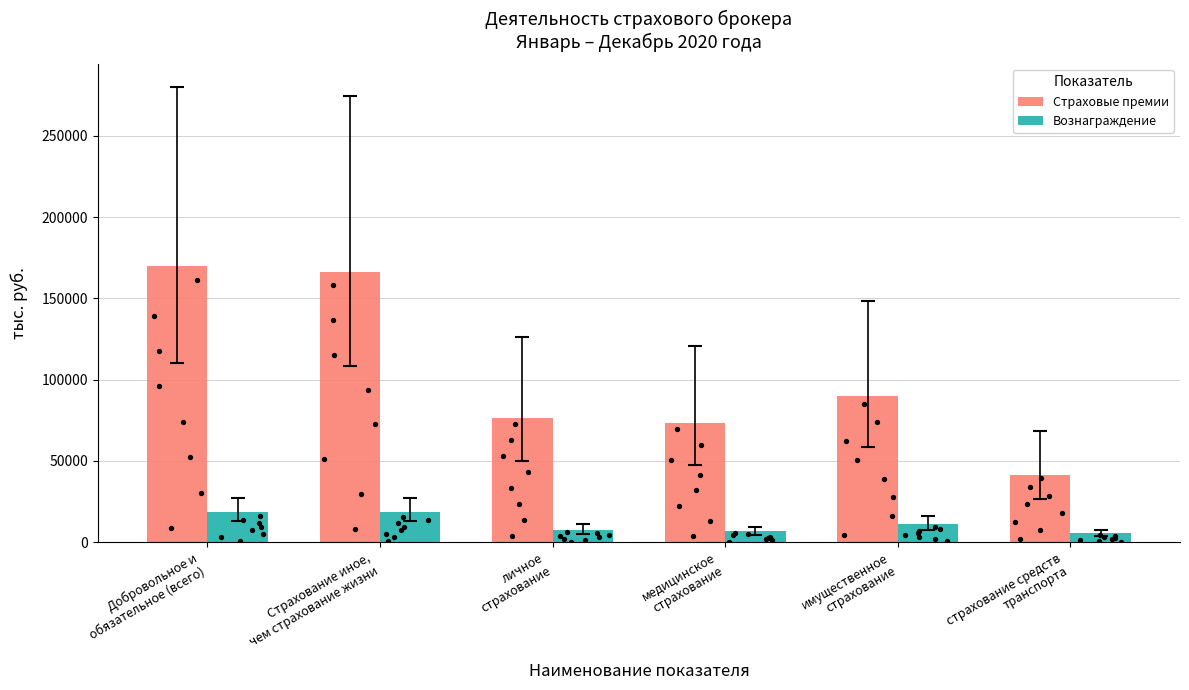

Which series reaches the minimum Y coordinate?

Вознаграждение